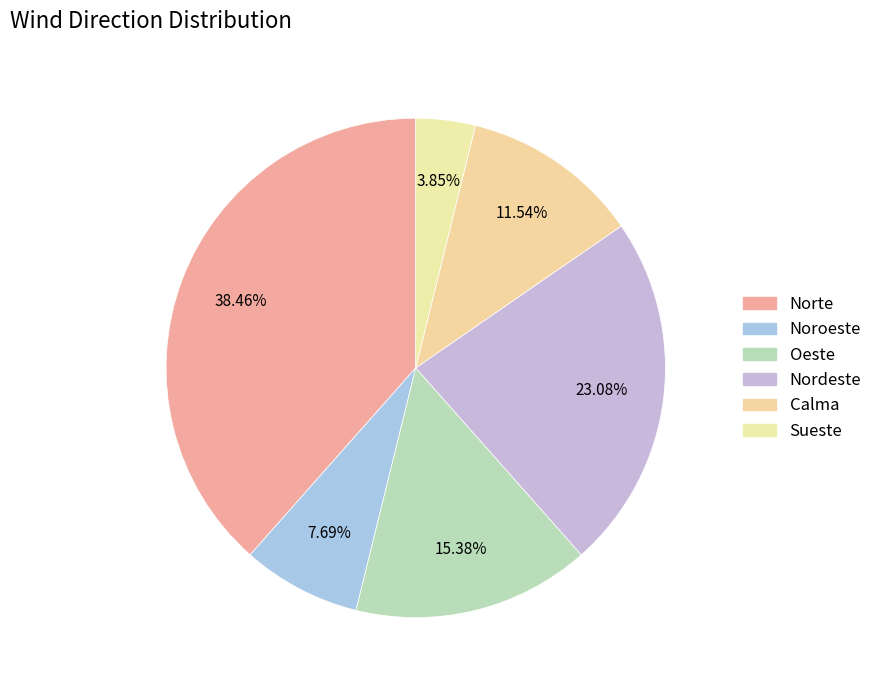

What percentage is the Norte slice, to the nearest percent?

38%